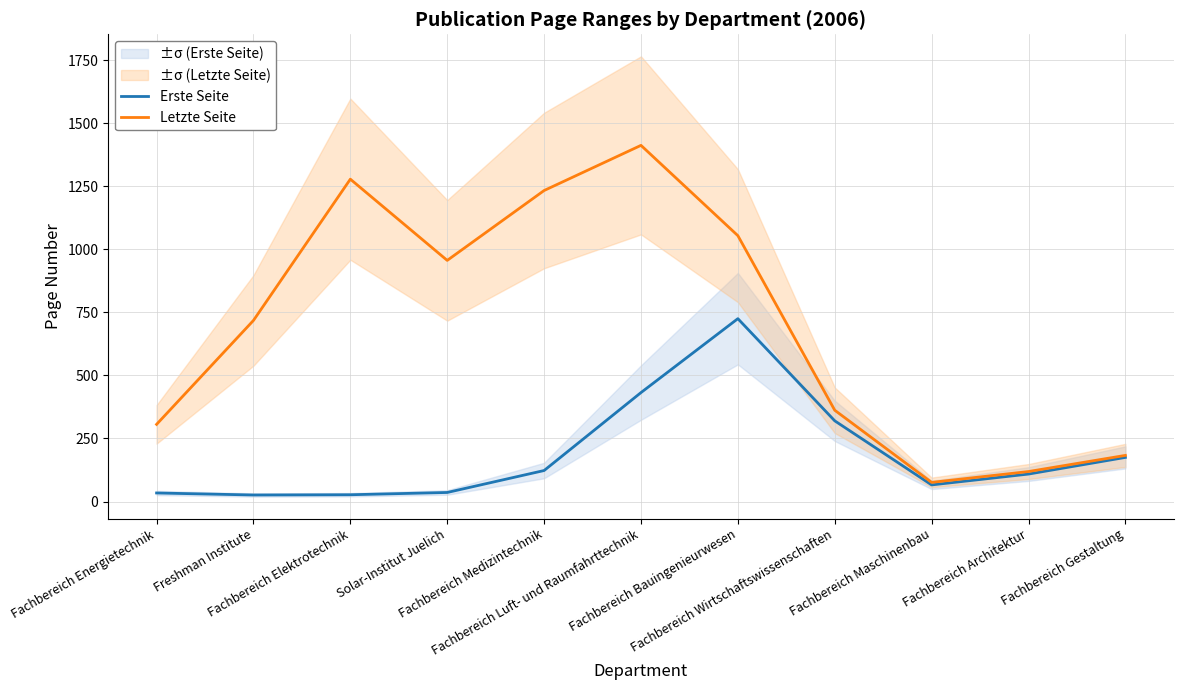

True or false: Erste Seite and Letzte Seite intersect in this chart.

False